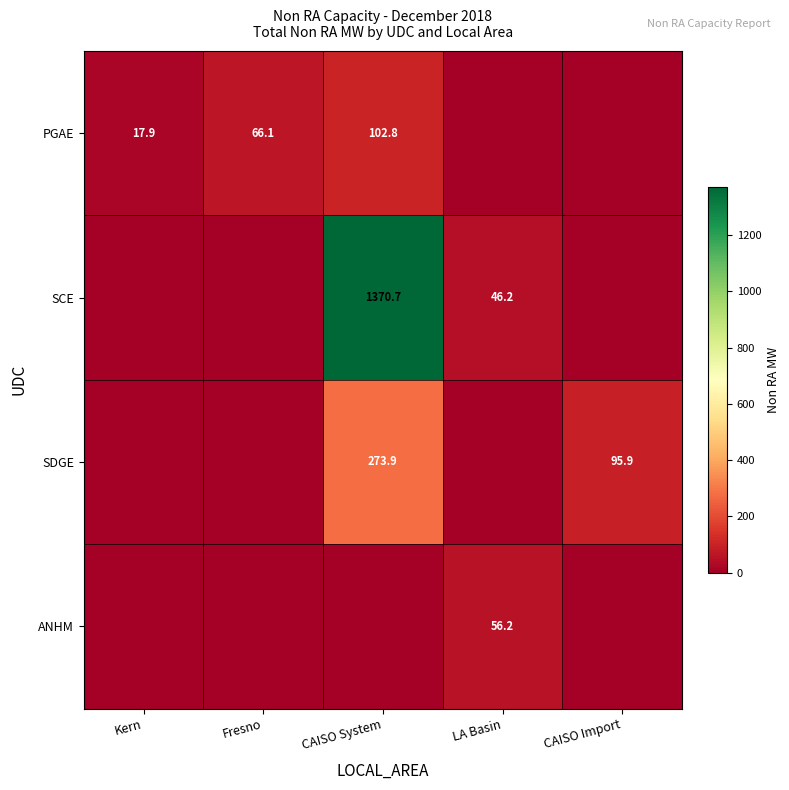

Is it true that SDGE equals 456.6 at CAISO System?

False